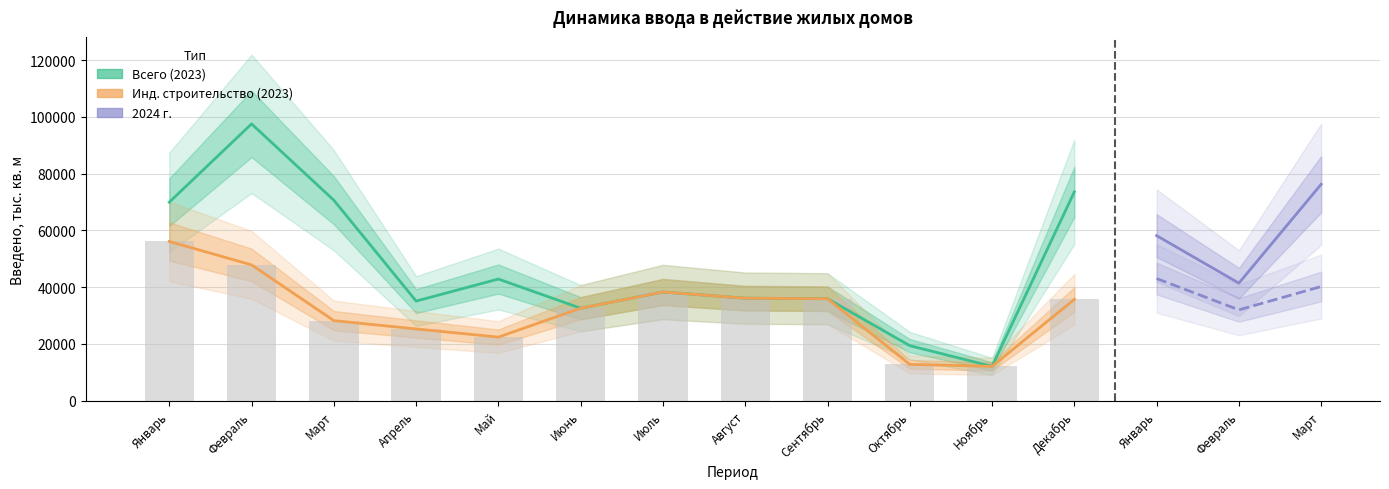

At Август, list the series in order from largest to smallest.

Всего (2023), Инд. строительство (2023)